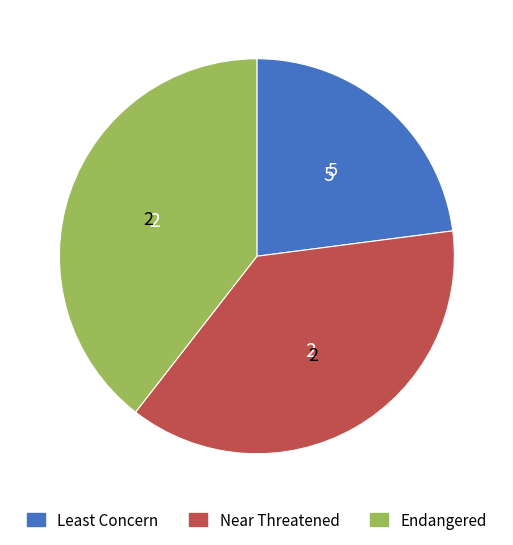

Rank the categories by value from highest to lowest.

Endangered, Near Threatened, Least Concern